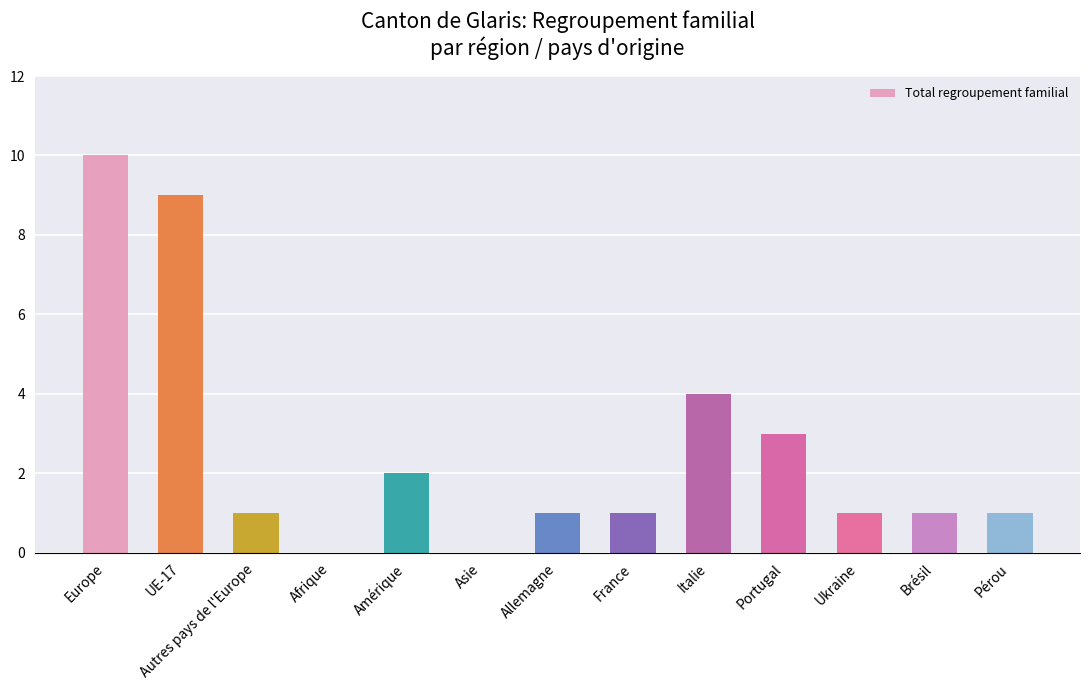

At which category does the chart reach its peak across all series?

Europe